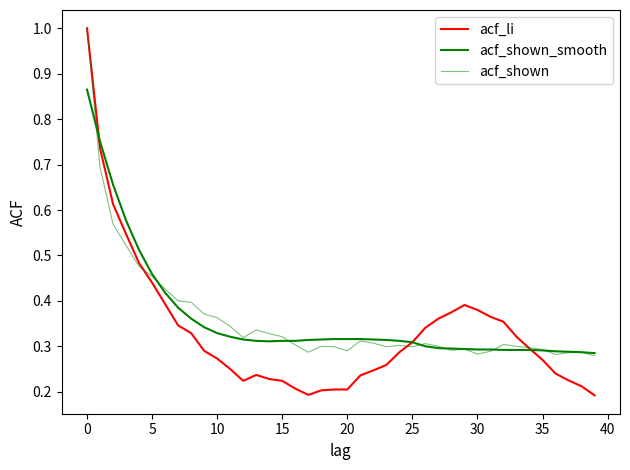

Is this an area chart (filled region under the line)?

No